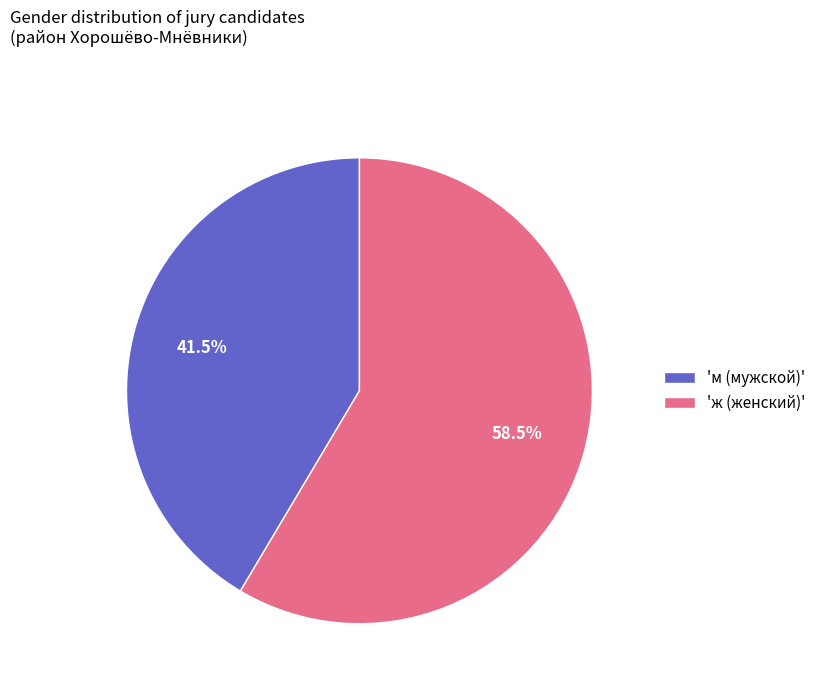

How many segments does this pie chart have?

2